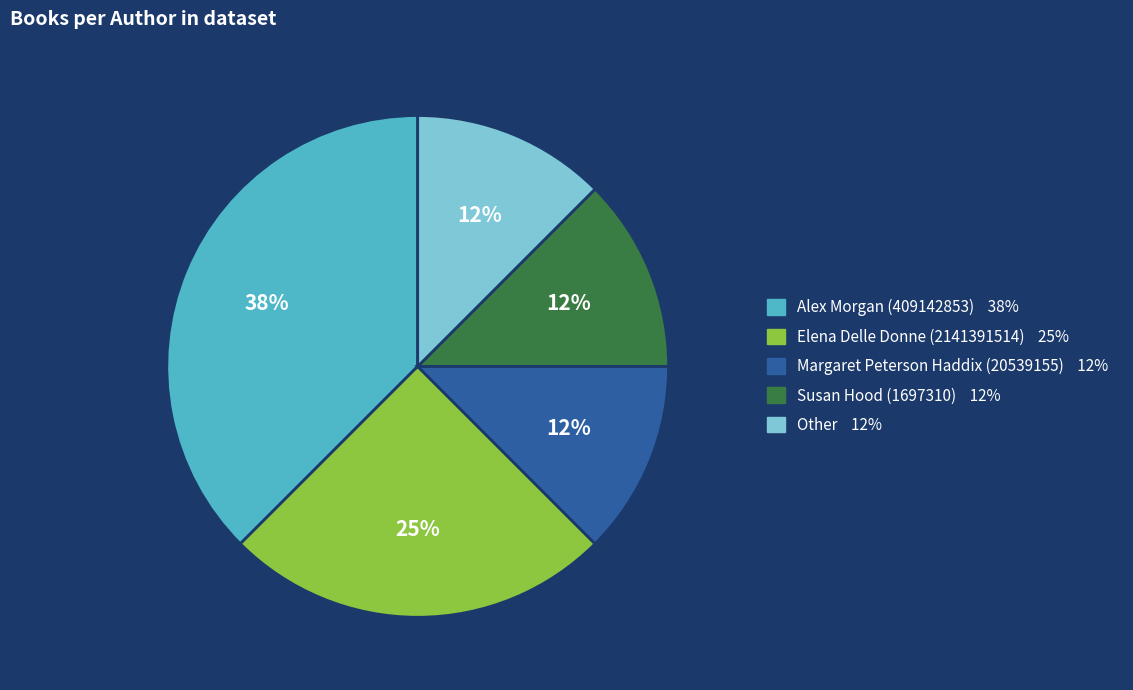

How many segments does this pie chart have?

5